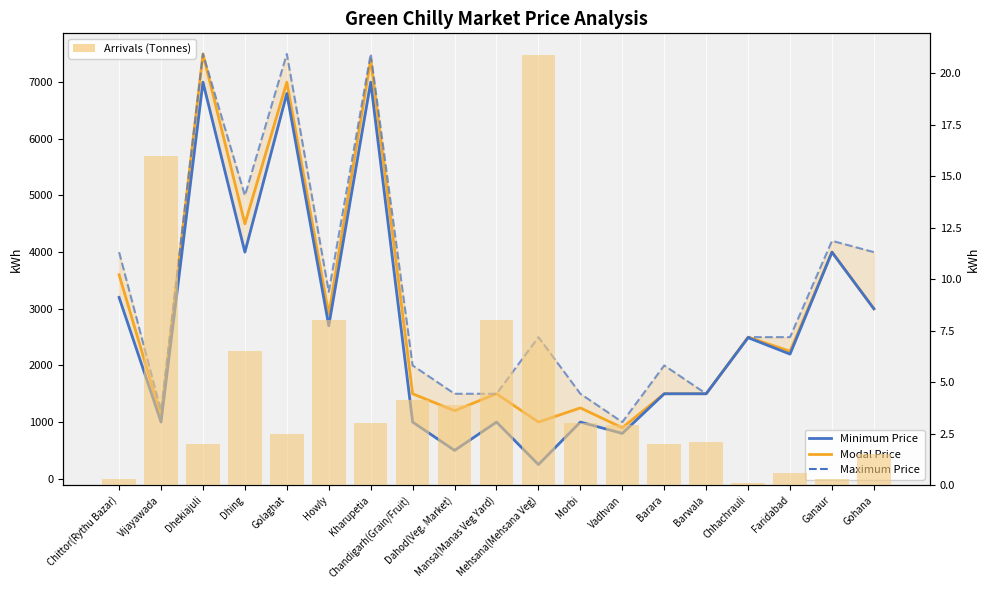

Read the Maximum Price value at Mehsana(Mehsana Veg).

2500.0